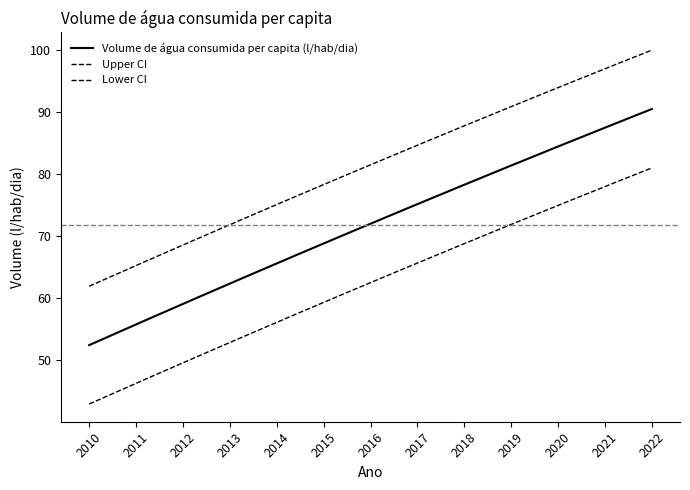

At which category does the chart reach its minimum across all series?

2010